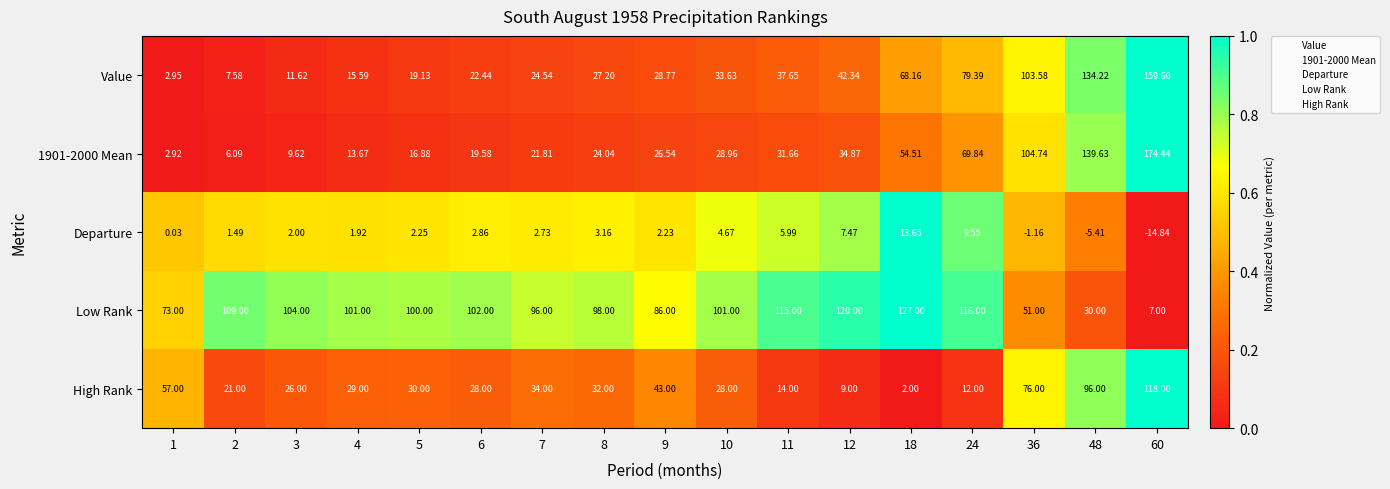

Which series has the largest total across all categories?

Low Rank